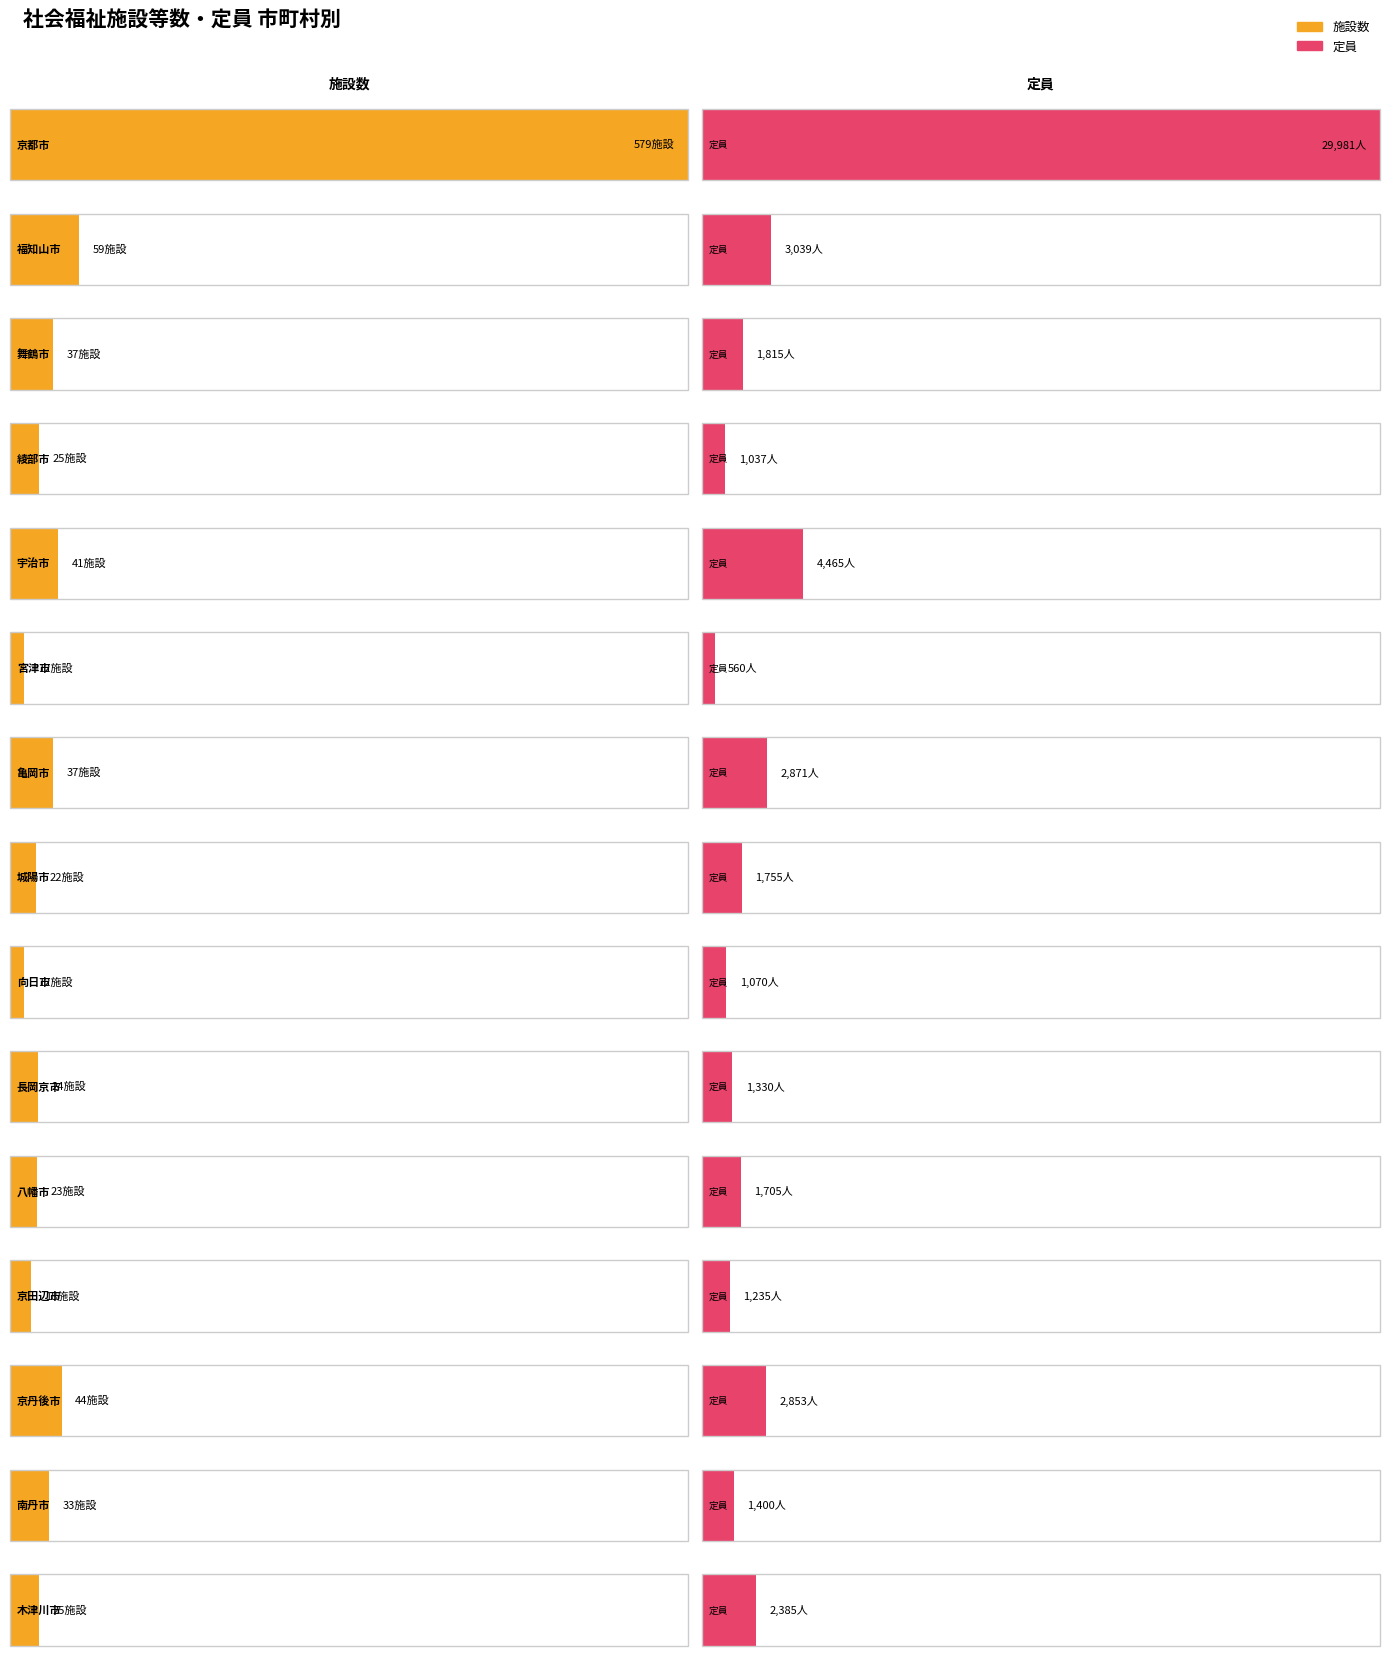

Which series has the widest spread of values?

定員